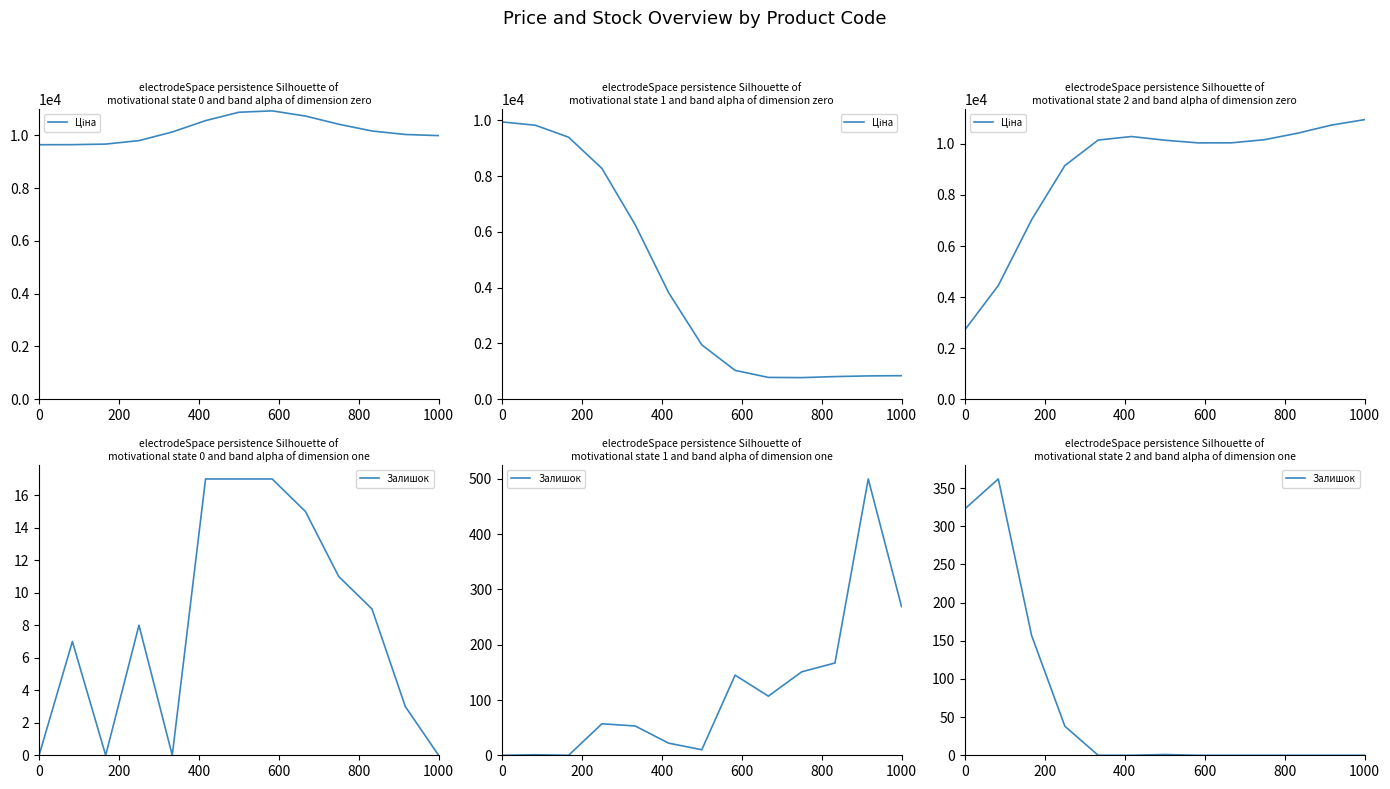

True or false: Залишок and Ціна cross at least once.

False